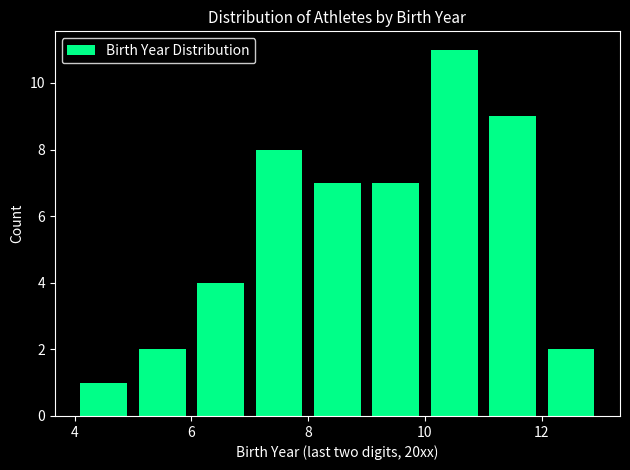

Over which range of the x-axis is the bar tallest?

10 to 11